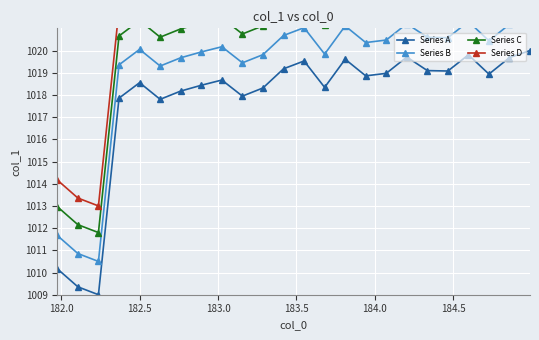

True or false: Series D and Series A intersect in this chart.

False